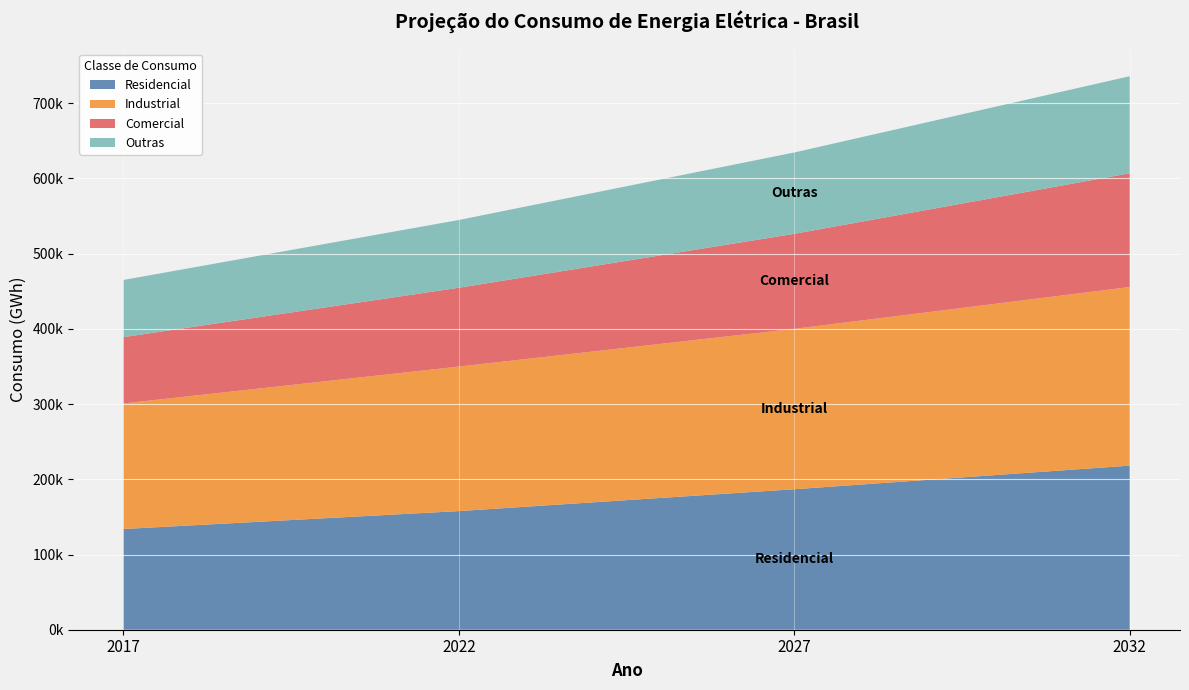

Reading left to right, list all the values displayed in this chart.

Residencial: 2017=133904.3	2022=157729.3	2027=186783.8	2032=218160.5
Industrial: 2017=166953.6	2022=192124.1	2027=213238.2	2032=237480.7
Comercial: 2017=88129.1	2022=104778.3	2027=126332.3	2032=151171.1
Outras: 2017=76031.5	2022=90111.9	2027=108142.8	2032=129077.9